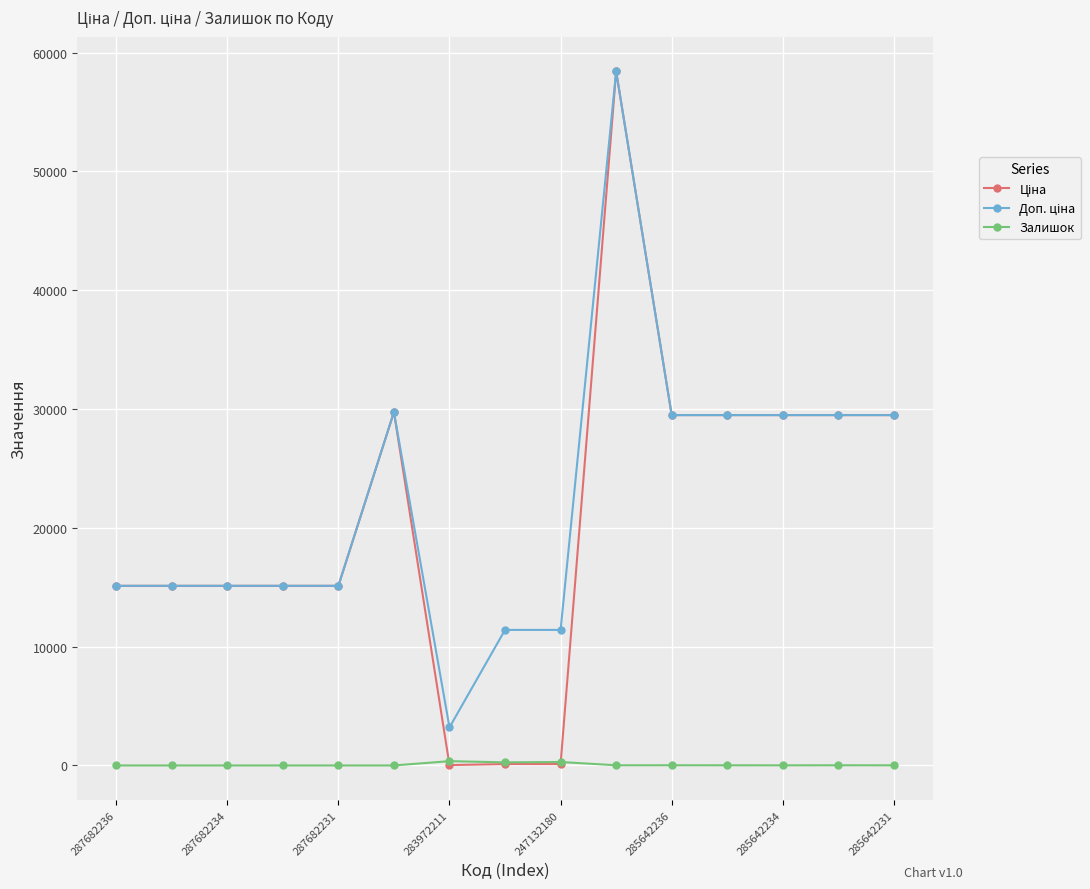

How many series are shown in this chart?

3